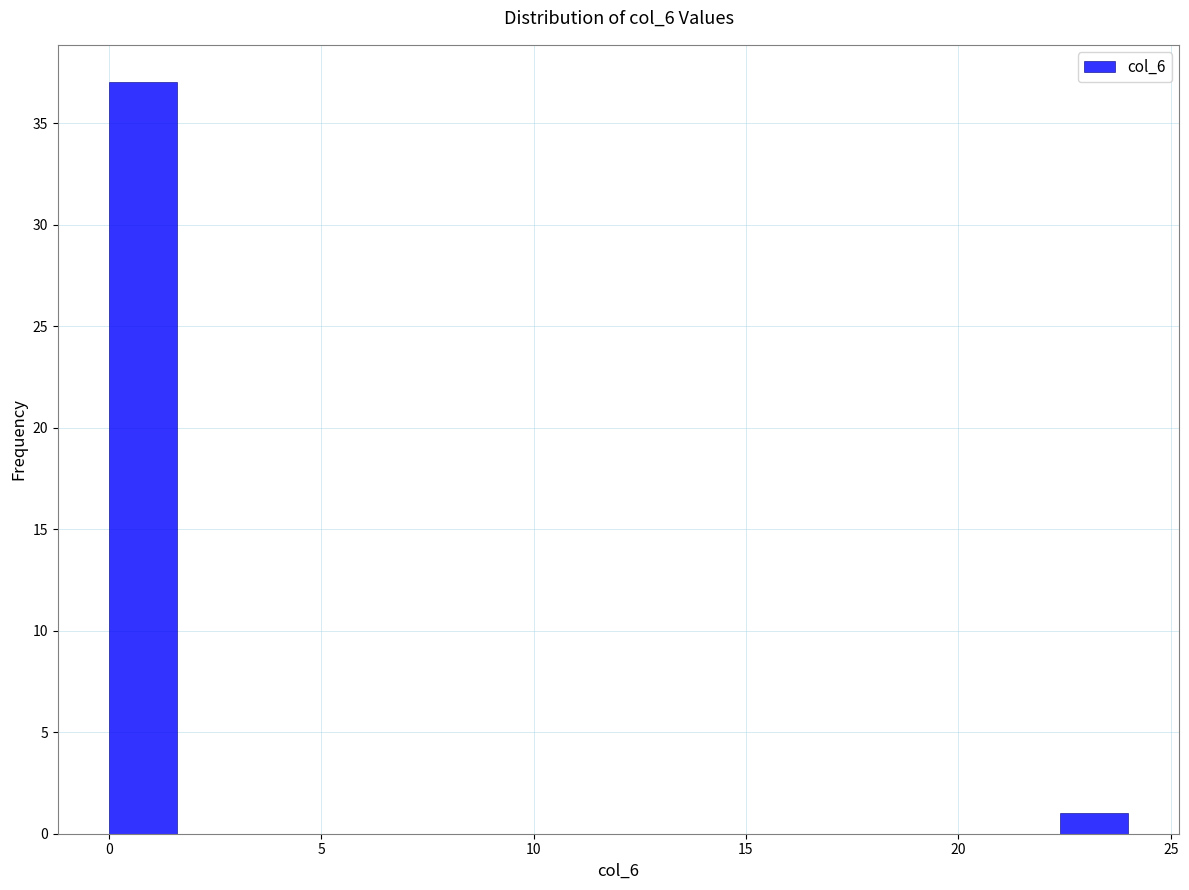

Around what value on the x-axis is the tallest bar? Give the approximate position of its centre, as read against the axis.

1.0